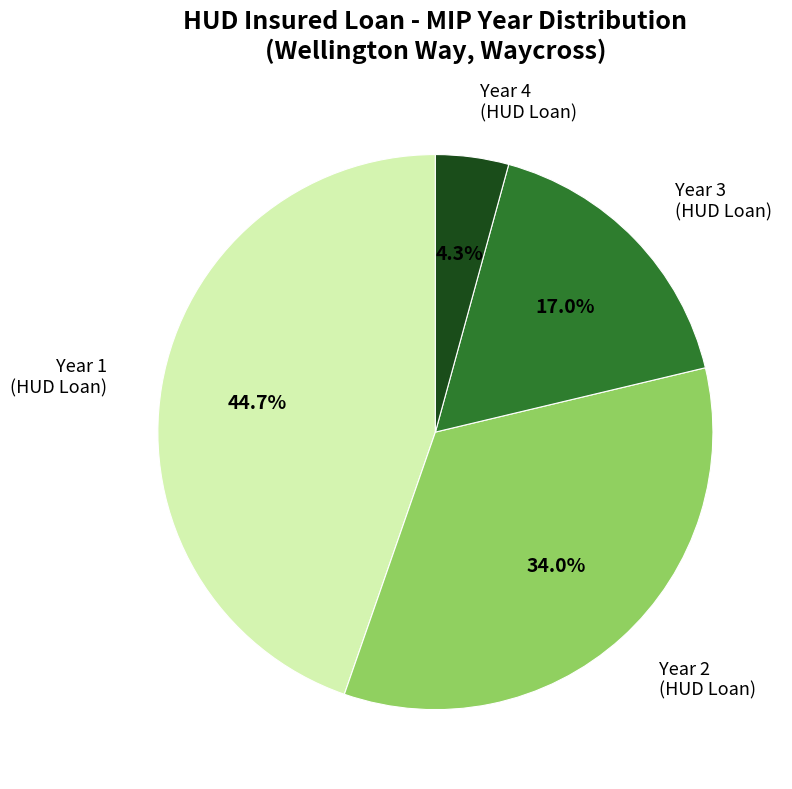

Between Year 3 and Year 4, which is larger?

Year 3